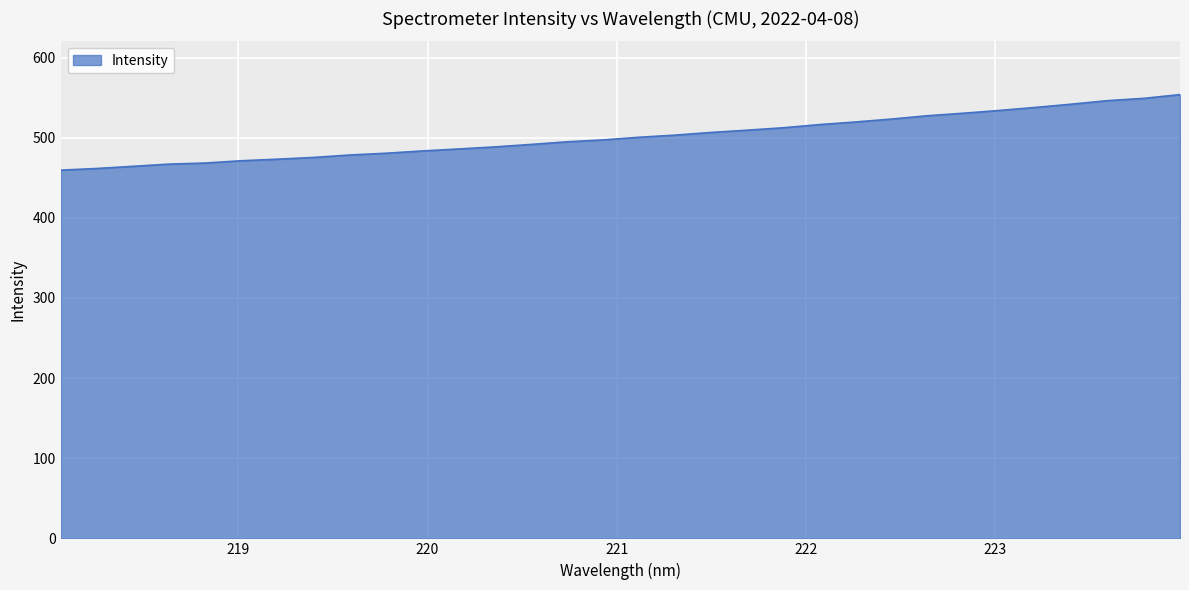

What is the maximum value shown in the chart?

553.8